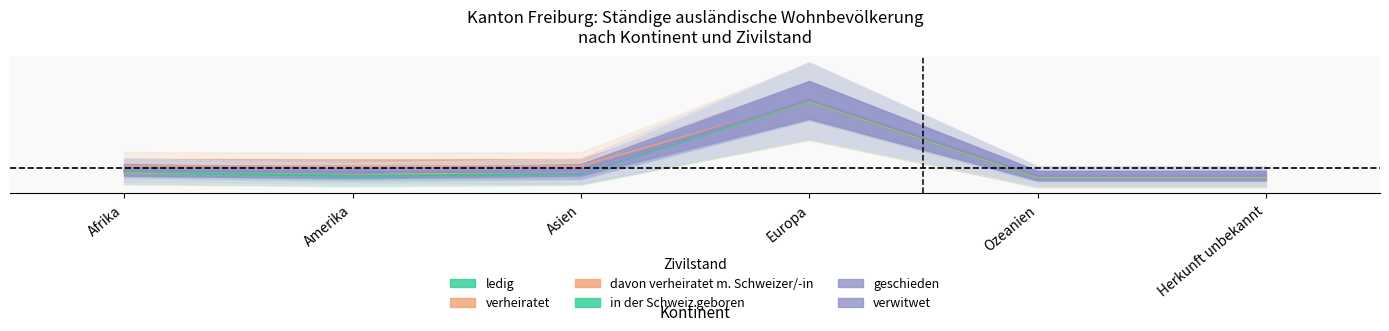

True or false: verheiratet has a value of -0.0 at Afrika.

True